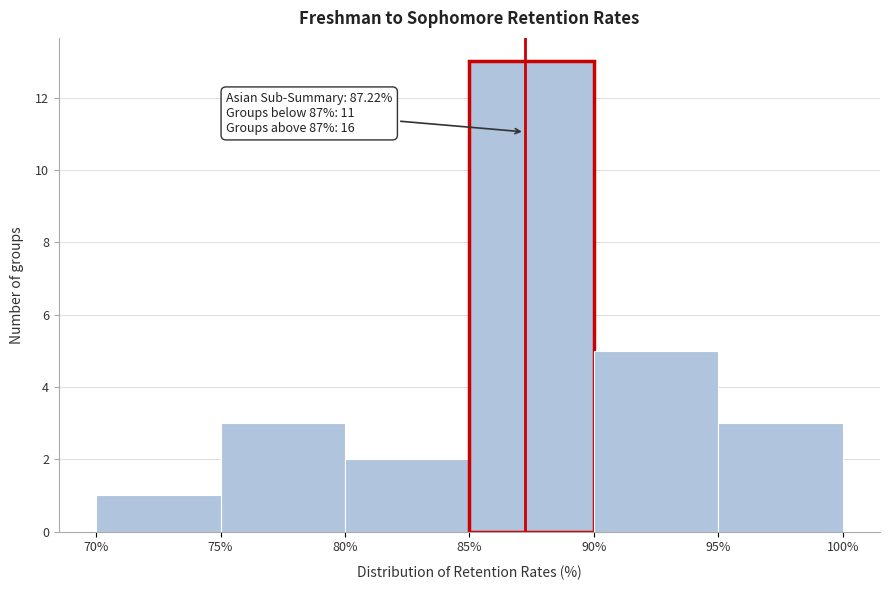

Which range on the x-axis has the tallest bar?

85% to 90%